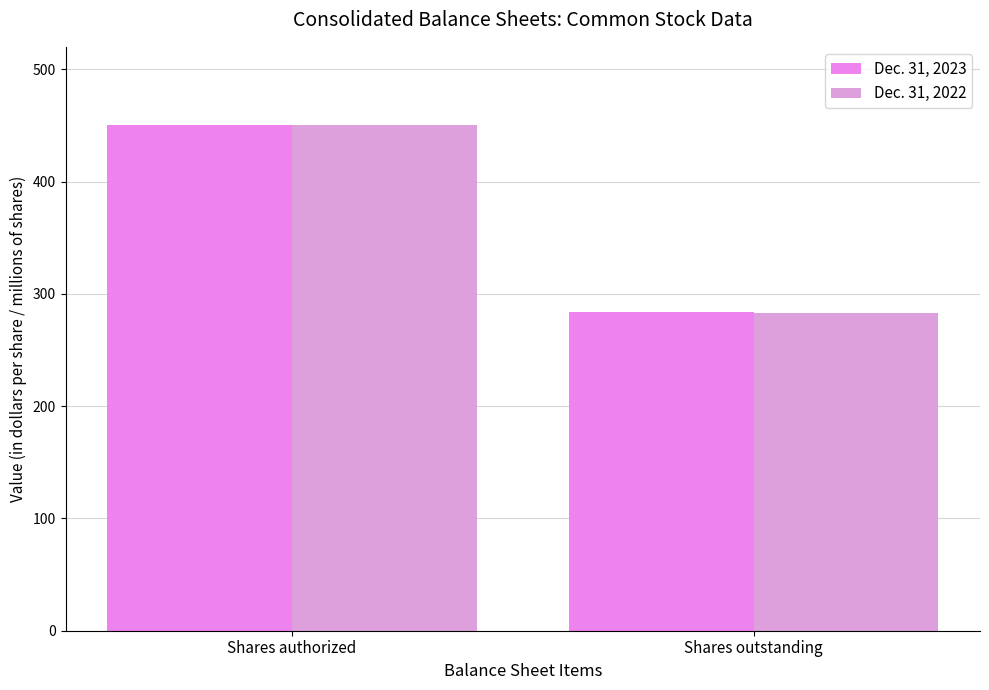

Does the chart contain any negative values?

No